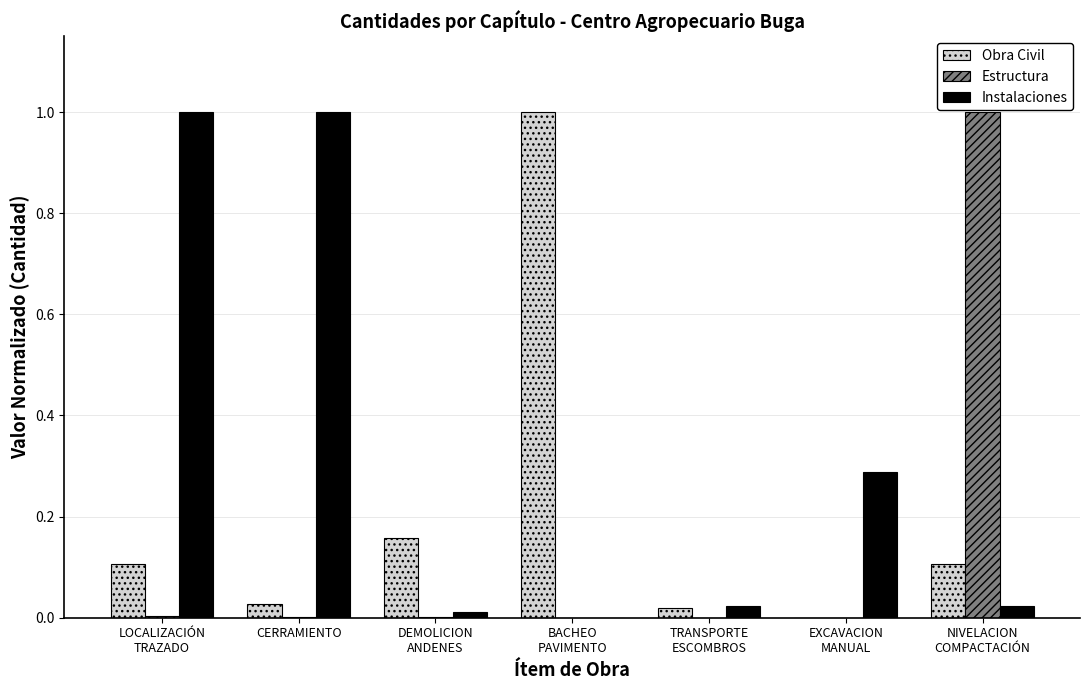

Between TRANSPORTE
ESCOMBROS and EXCAVACION
MANUAL, which series saw the biggest shift?

Instalaciones